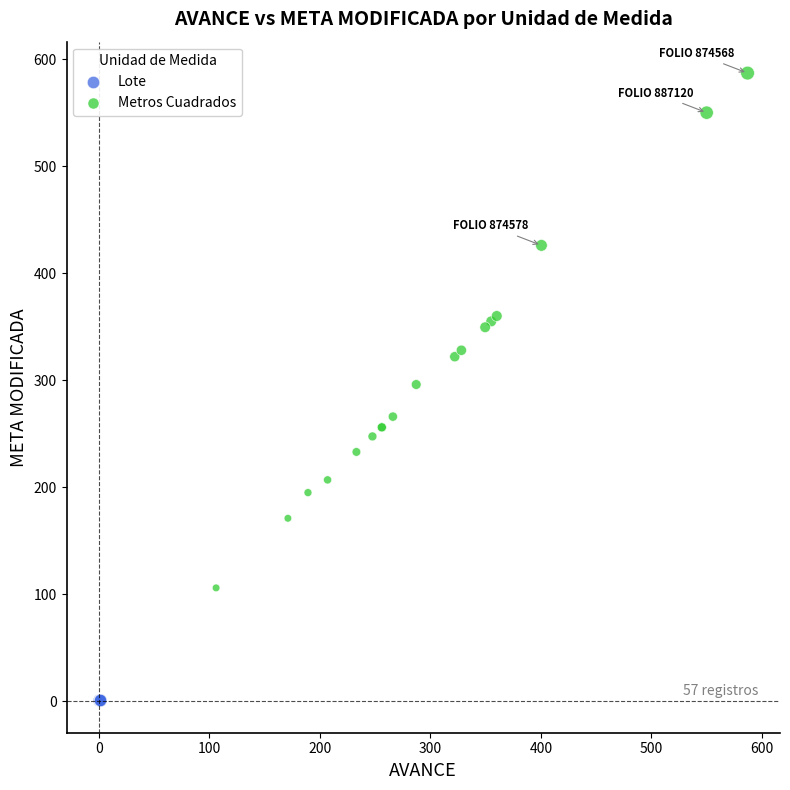

Which series reaches the minimum Y coordinate?

Lote